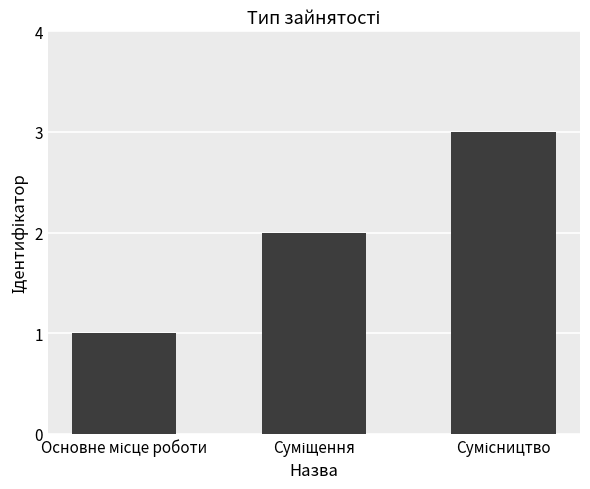

What is the sum of all values?

6